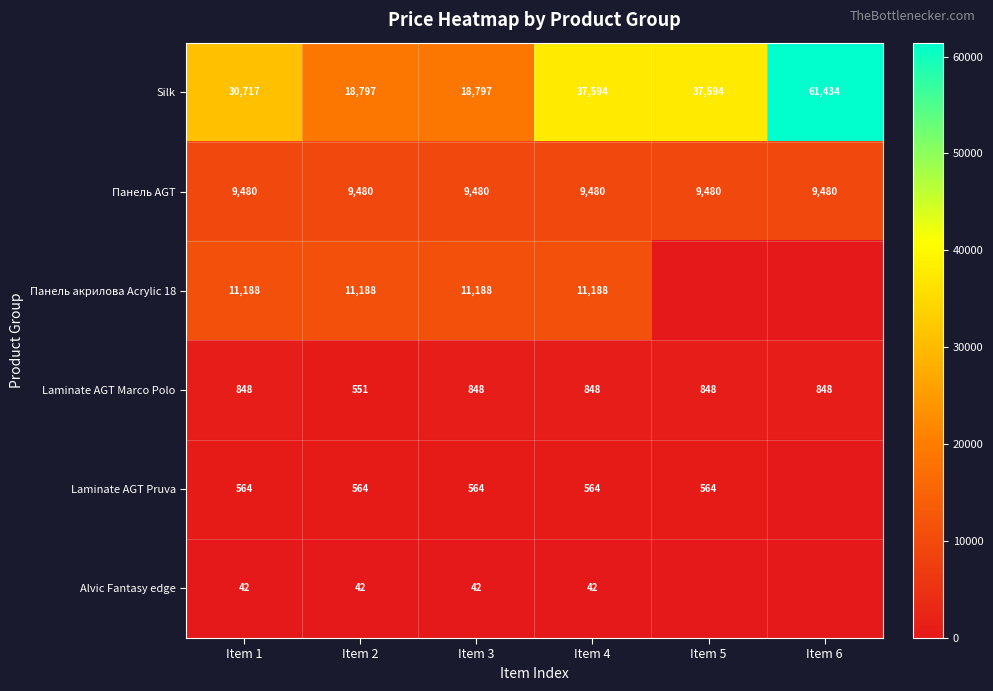

The value of Панель AGT at Item 2 is 9480. True or false?

True